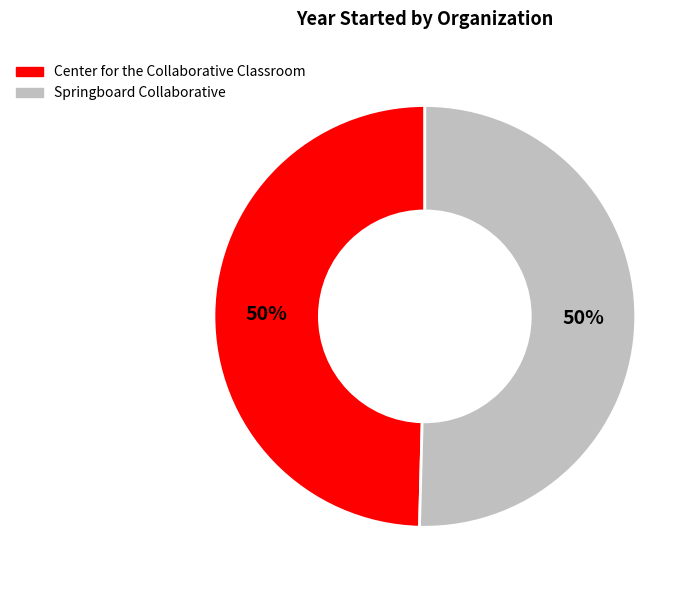

What is the ratio of the value at Springboard Collaborative to the value at Center for the Collaborative Classroom?

1.0